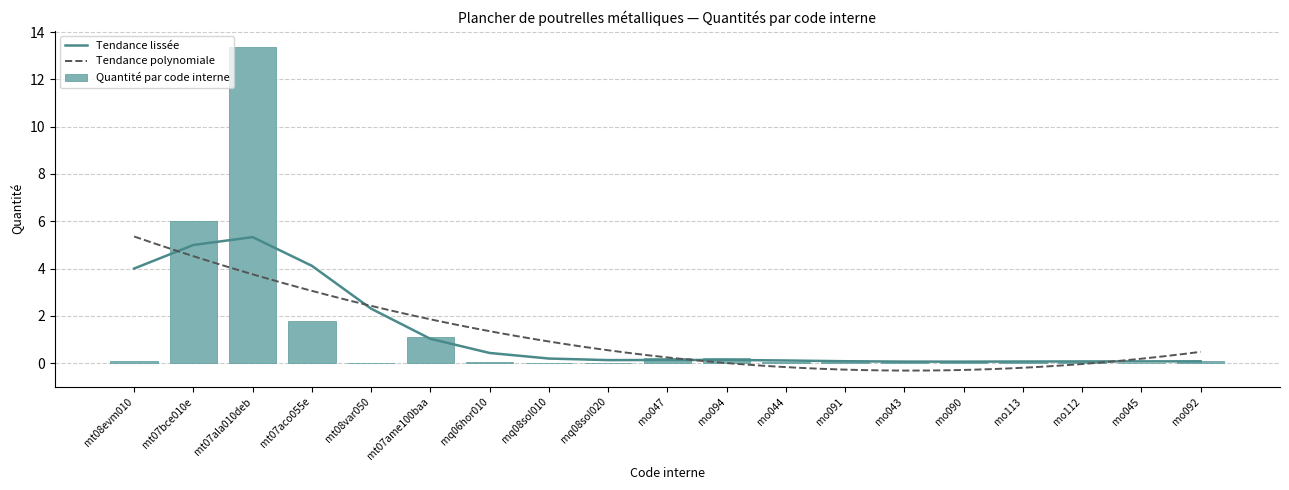

What is the sum of all values?

23.5